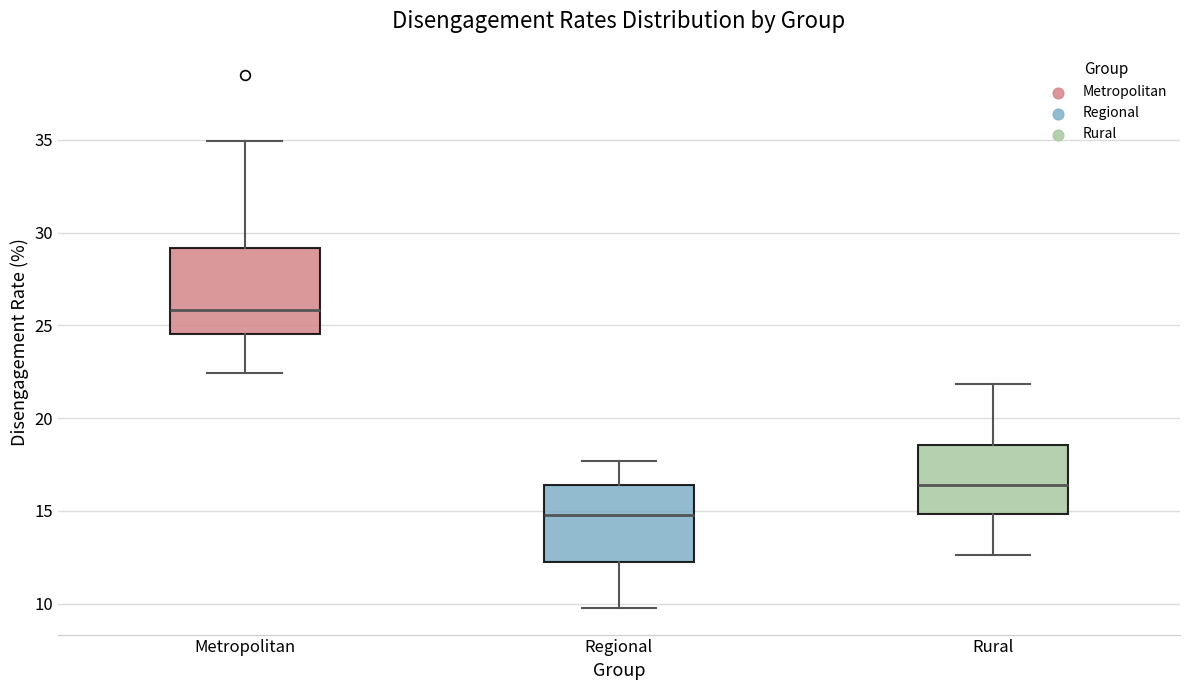

Reading left to right, transcribe this box plot: for each box, give where its median line is, the range the box spans, and where its two whiskers end, as read against the y-axis. The values are not printed on the chart, so give them approximately, as read against the axis.

Metropolitan: median 26.0, box 24.5 to 29.0, whiskers 22.5 to 35.0
Regional: median 15.0, box 12.0 to 16.5, whiskers 10.0 to 17.5
Rural: median 16.5, box 15.0 to 18.5, whiskers 12.5 to 22.0